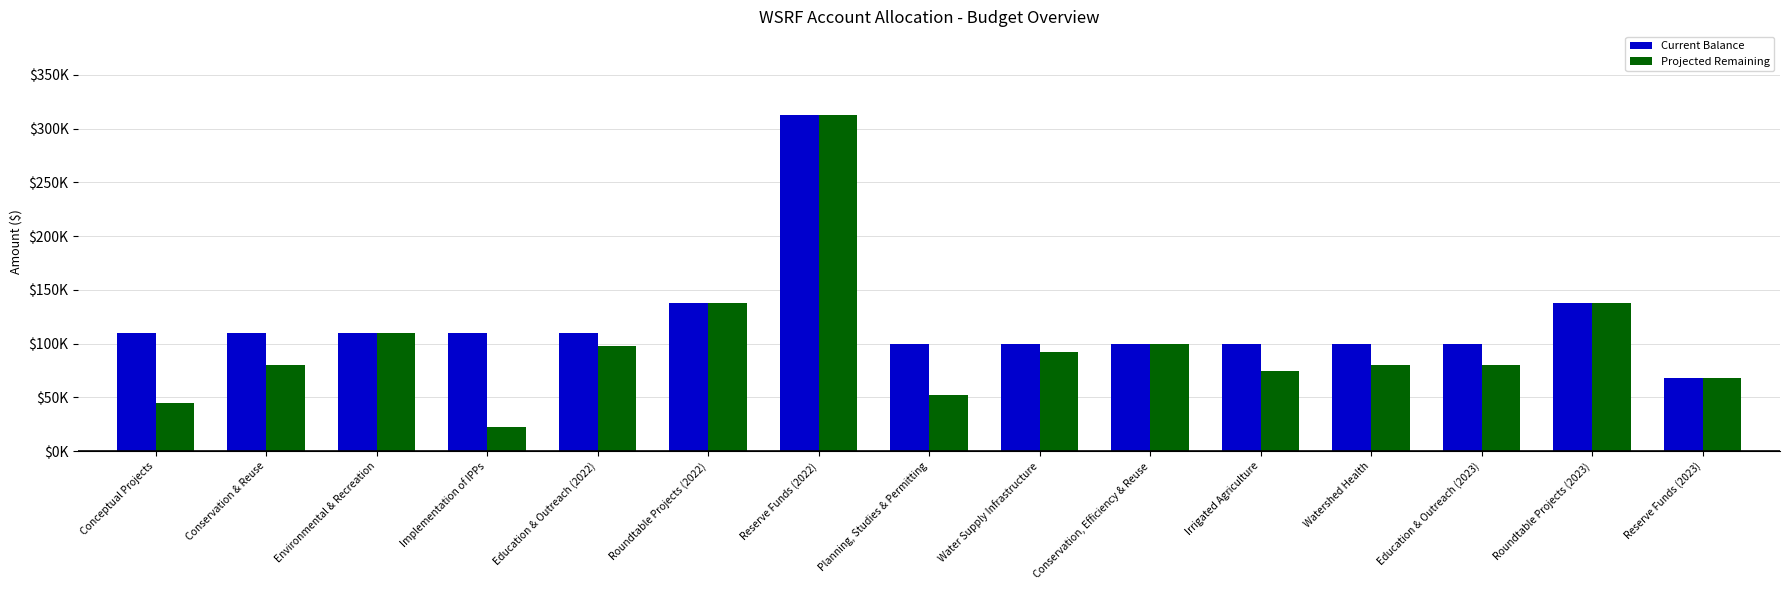

Which series has the largest range (max minus min)?

Projected Remaining